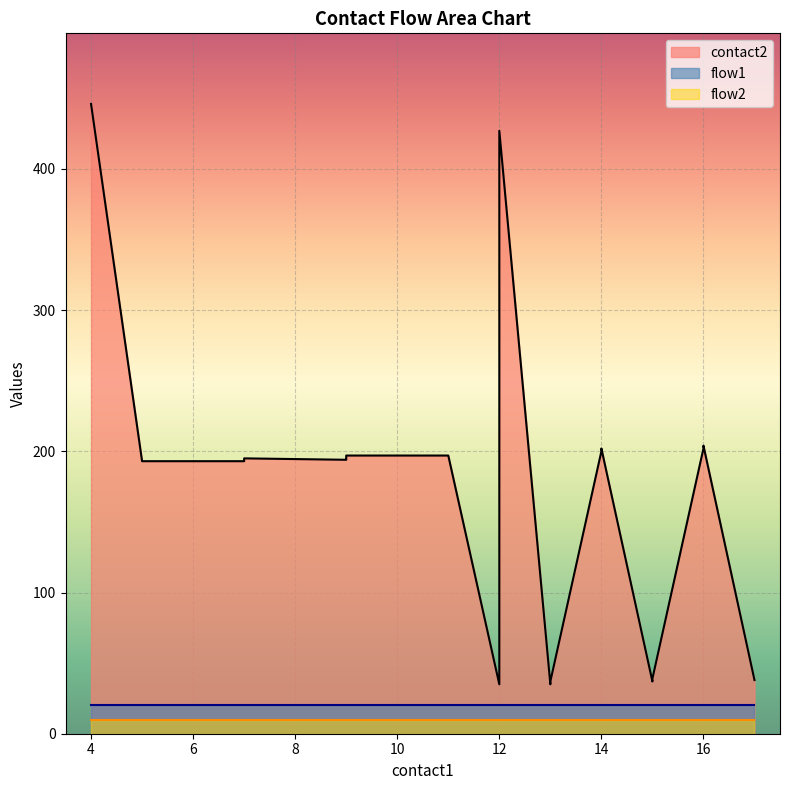

At which category is the sum across all series the highest?

4